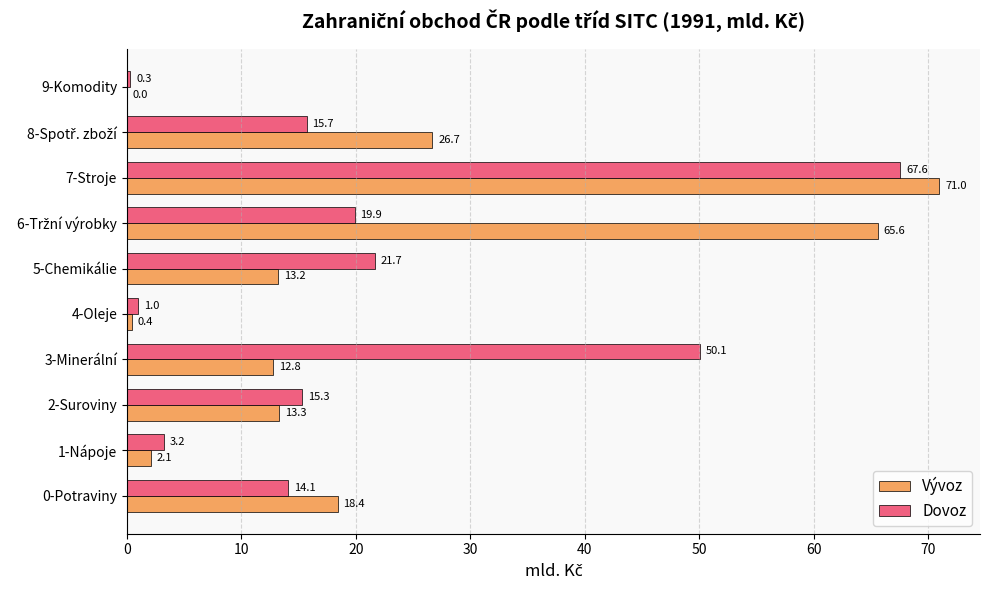

The value of Vývoz at 9-Komodity is 40.1. True or false?

False